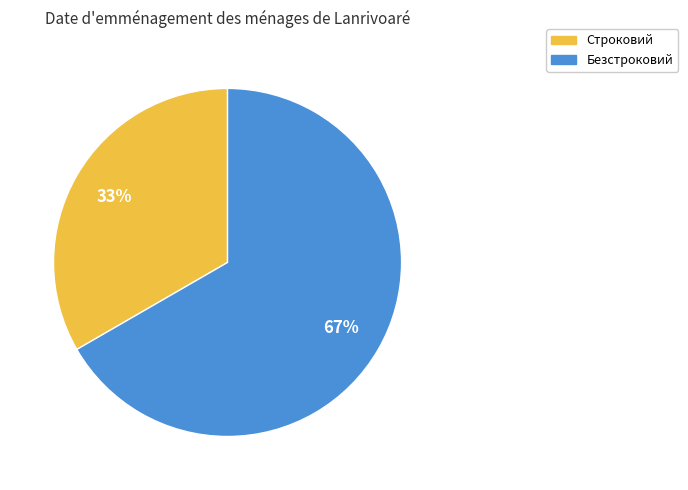

Which has a higher value, Строковий or Безстроковий?

Безстроковий